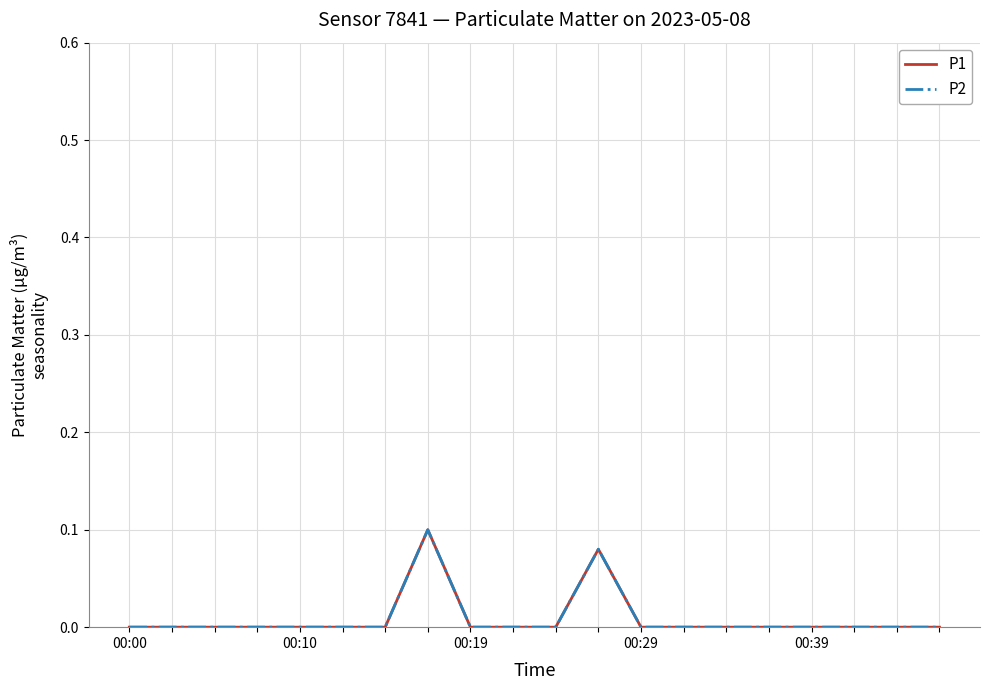

Does the chart display data point markers on the line(s)?

No